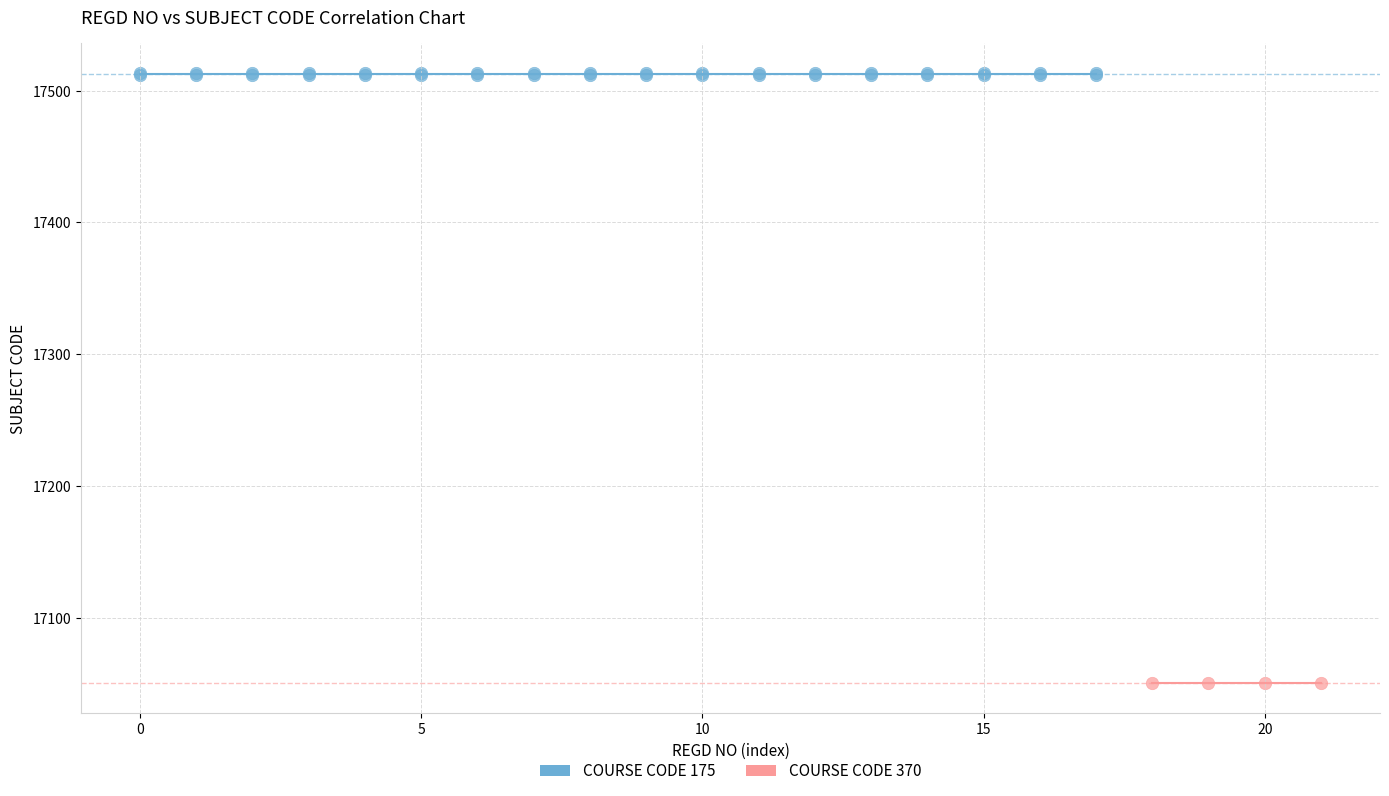

Which series contains the highest Y value?

COURSE CODE 175